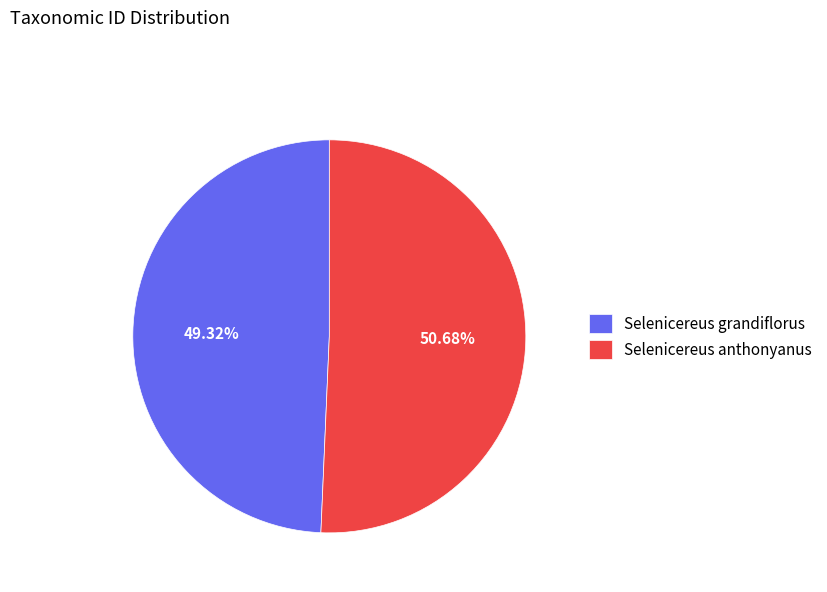

Which category has the smallest portion of the pie?

Selenicereus grandiflorus